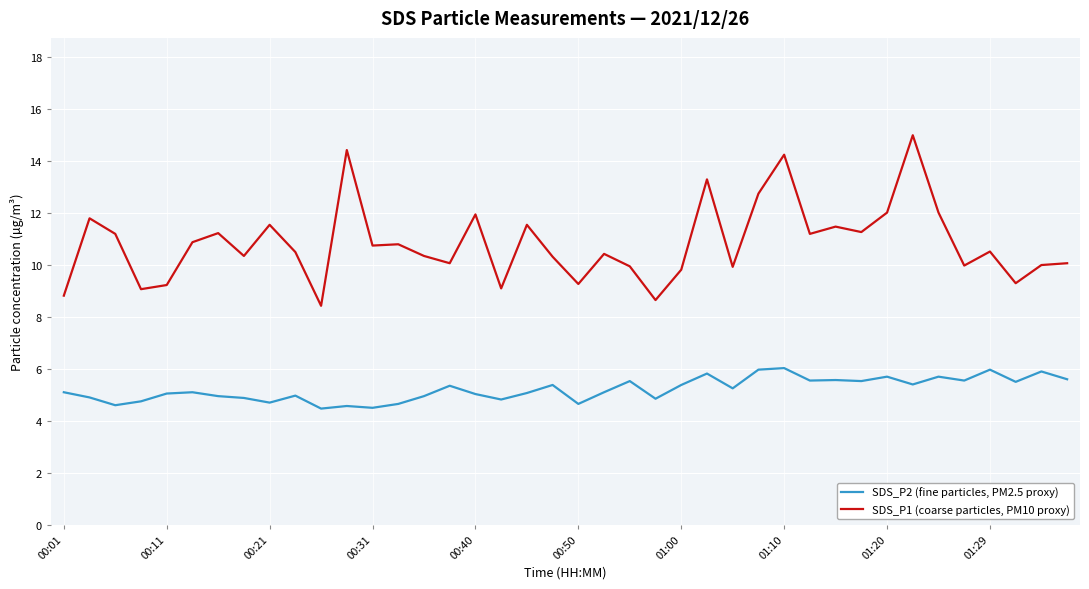

How many categories are shown in the chart?

40